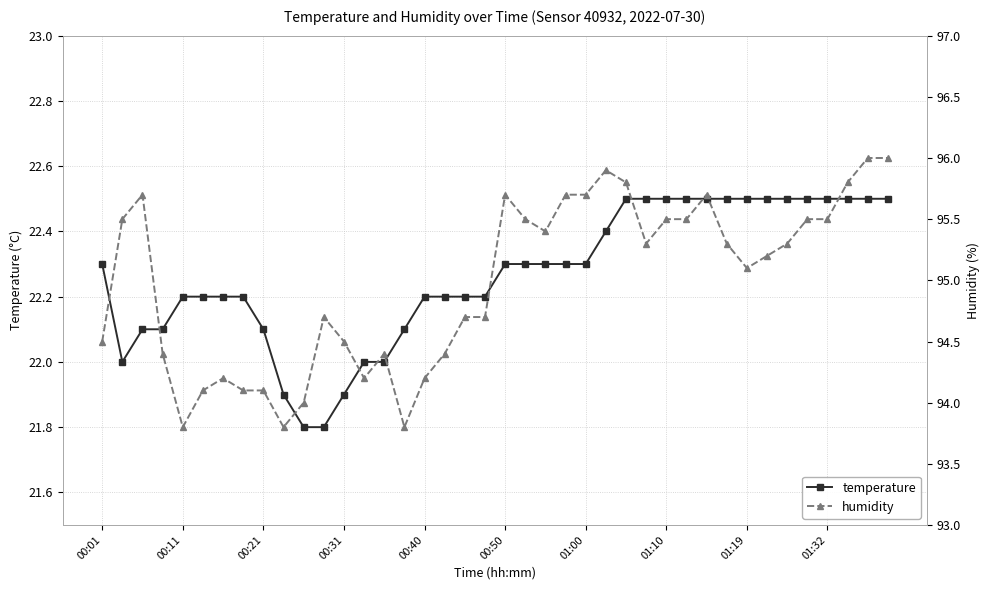

What is the highest value of the temperature series?

22.5